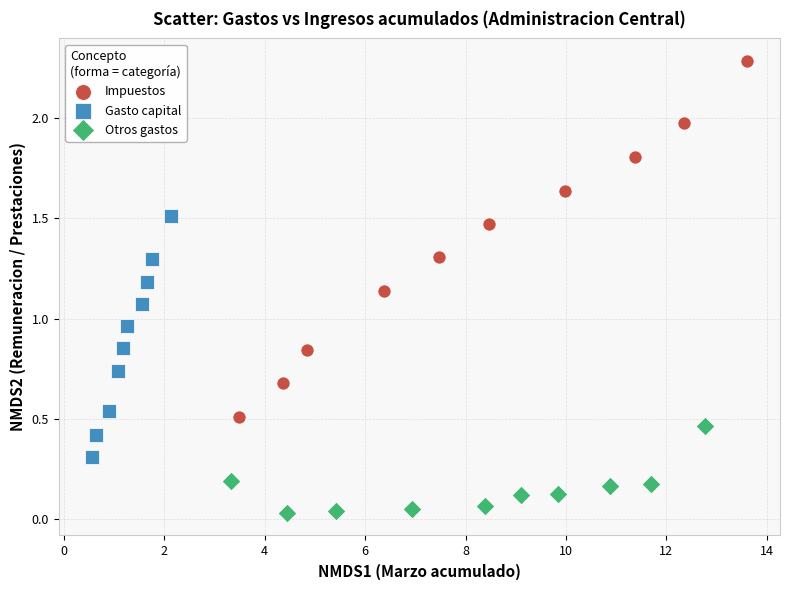

Which series contains the highest Y value?

Impuestos